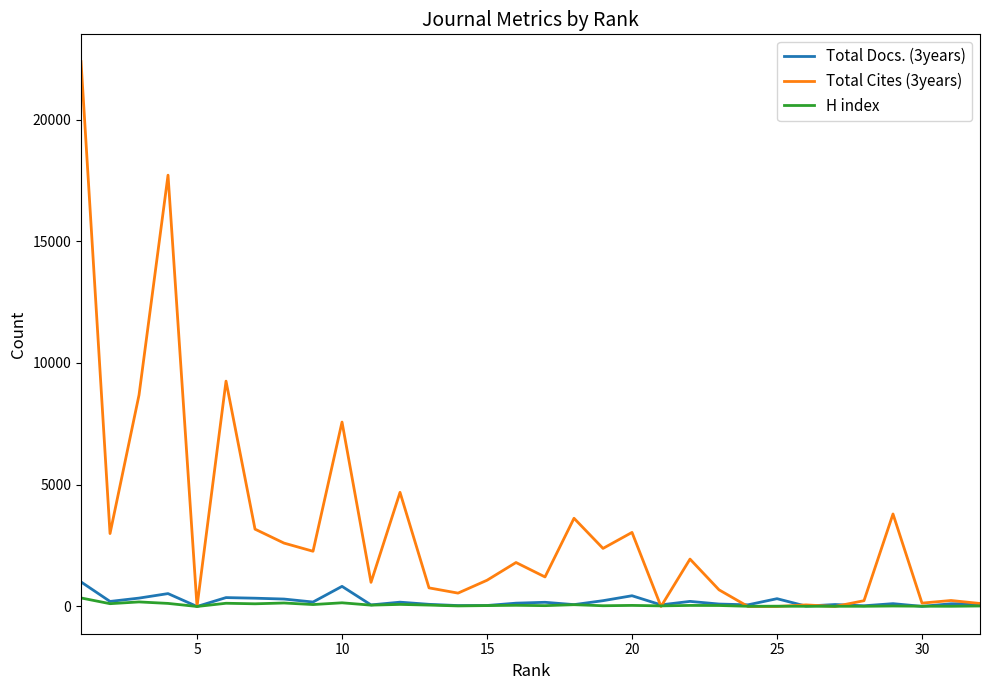

Which series has the largest total across all categories?

Total Cites (3years)